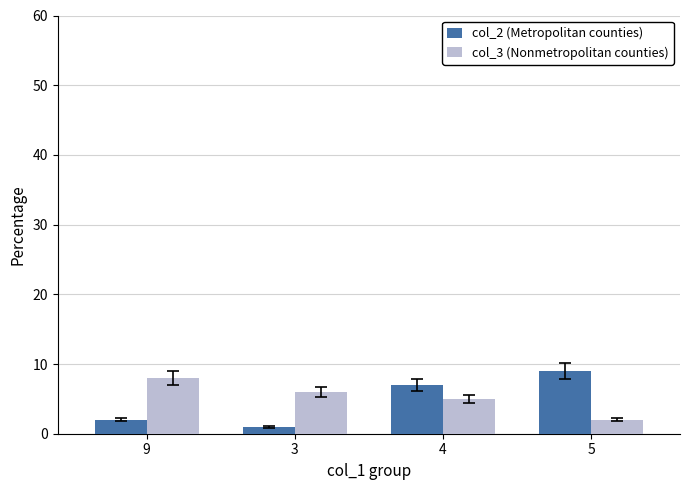

At how many categories does at least one series exceed 5?

4